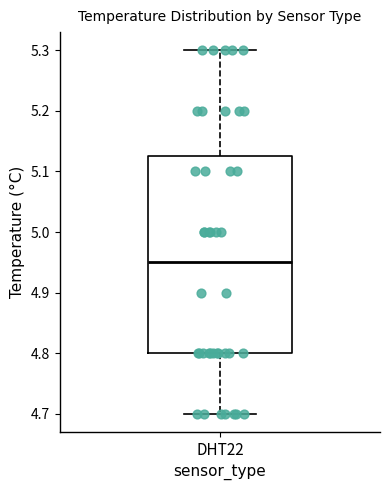

Where does the median line of the box for DHT22 sit on the y-axis? The values are not printed on the chart, so give them approximately, as read against the axis.

4.95